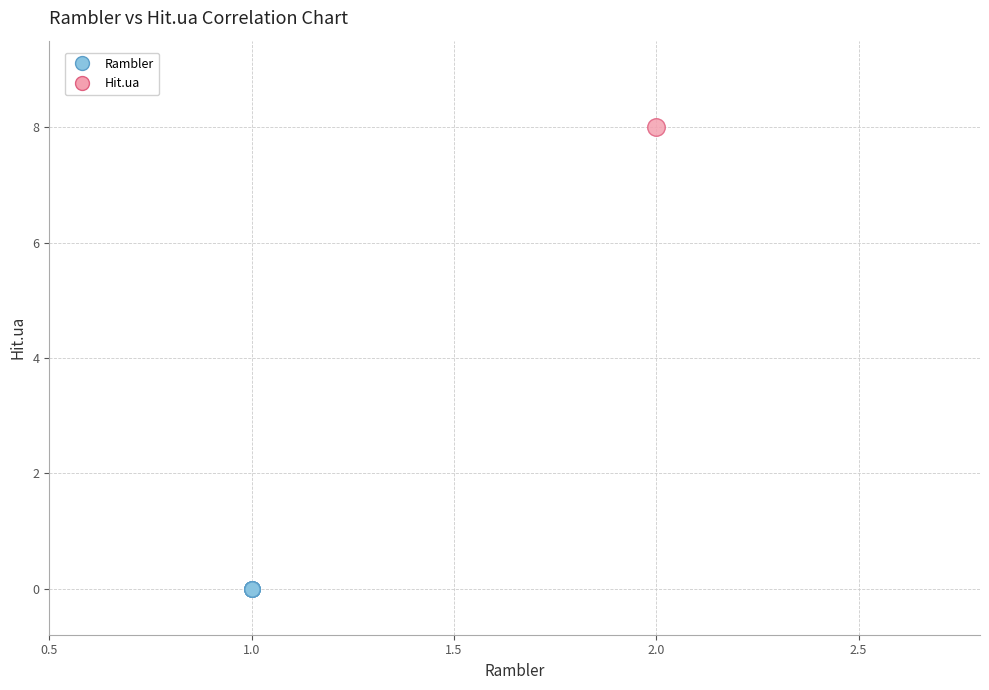

What are all the series names shown in the legend?

Rambler, Hit.ua